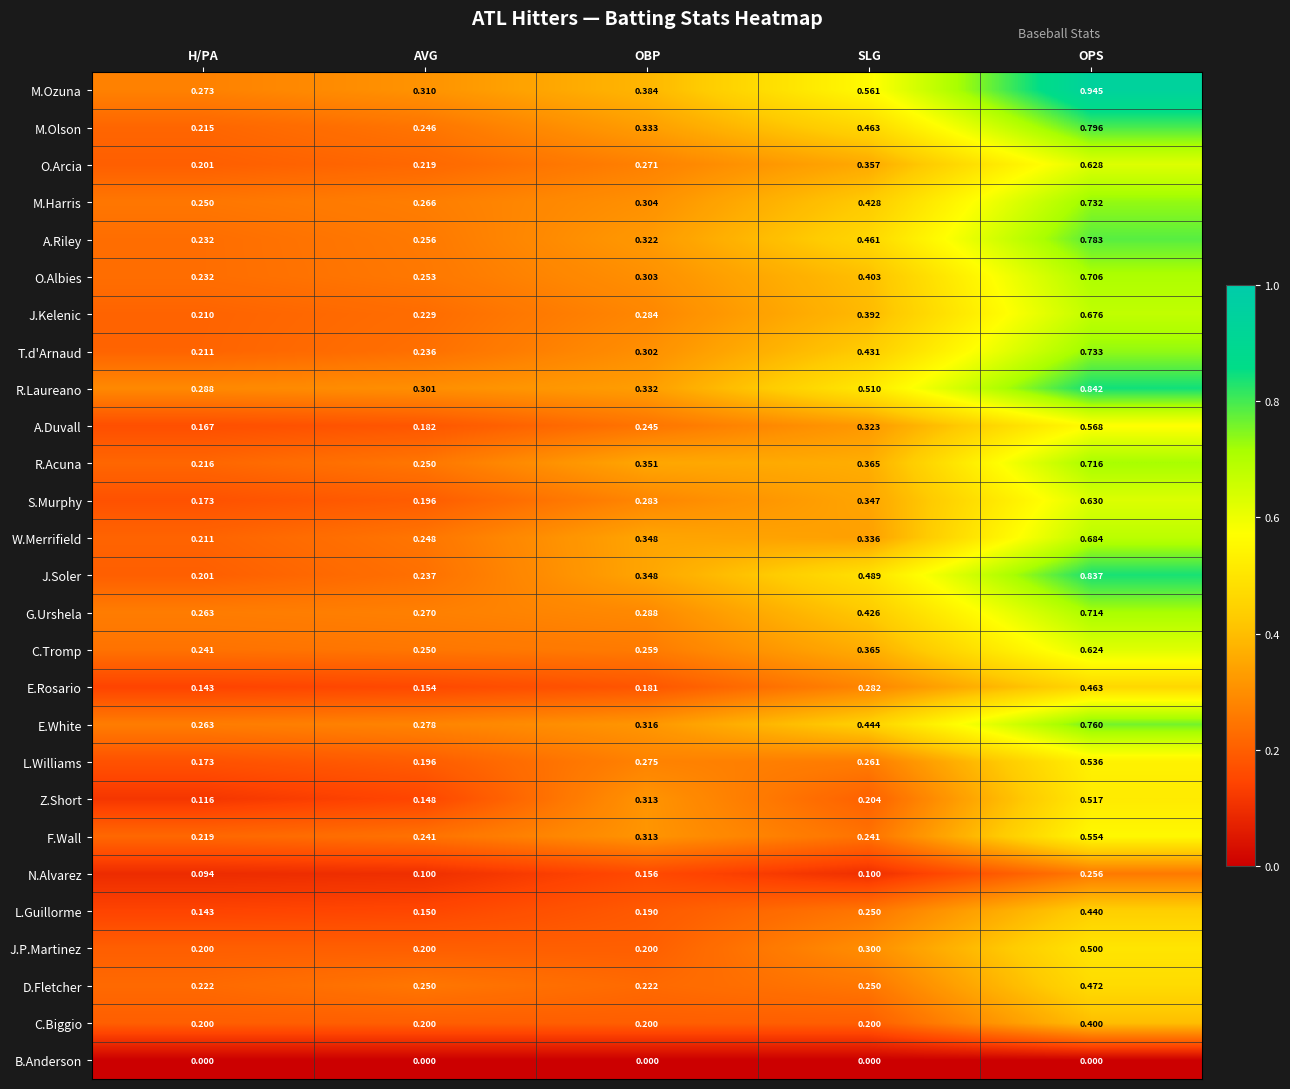

How many categories are shown in the chart?

5